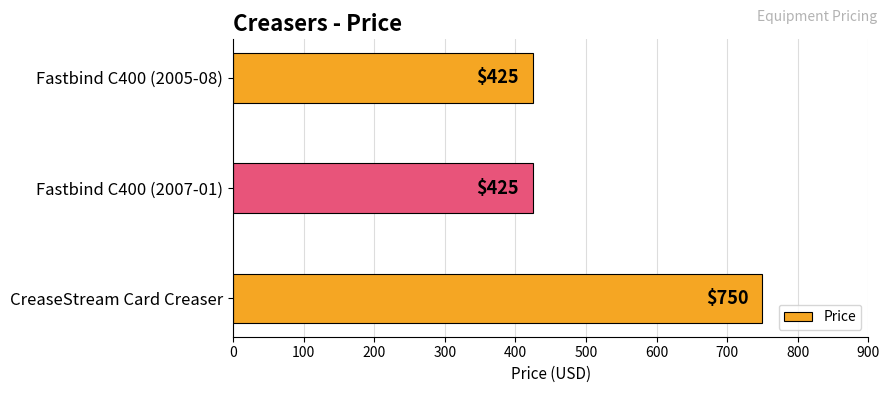

Count the number of categories in the chart.

3